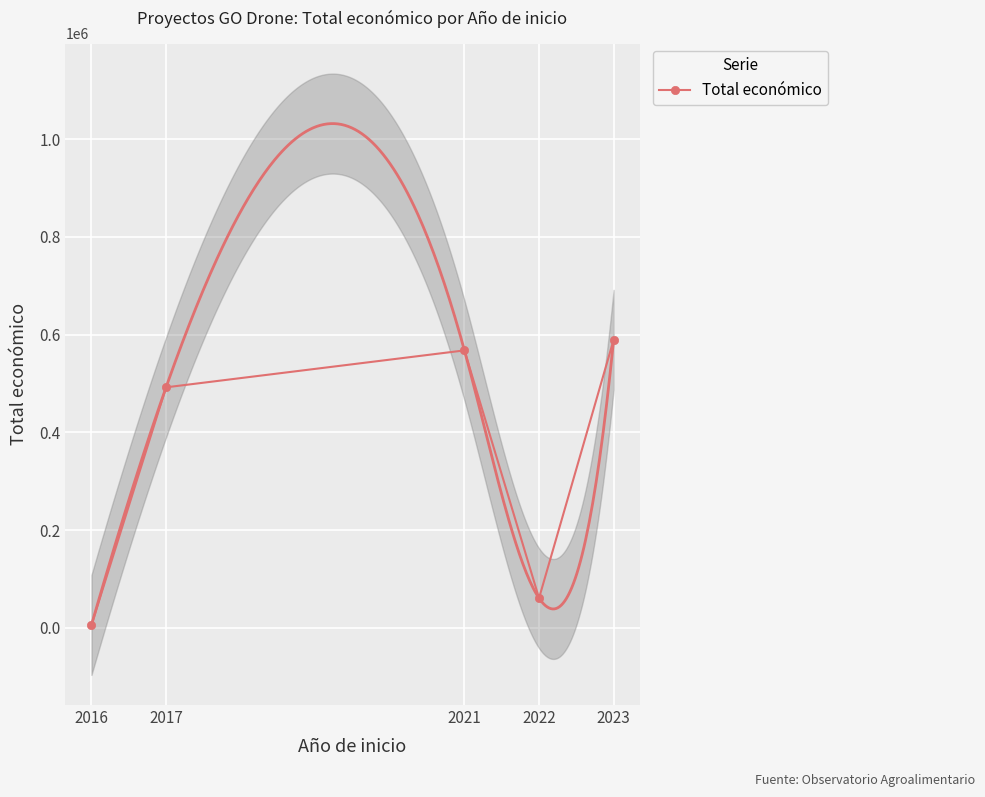

What is the highest value of the Total económico series?

589584